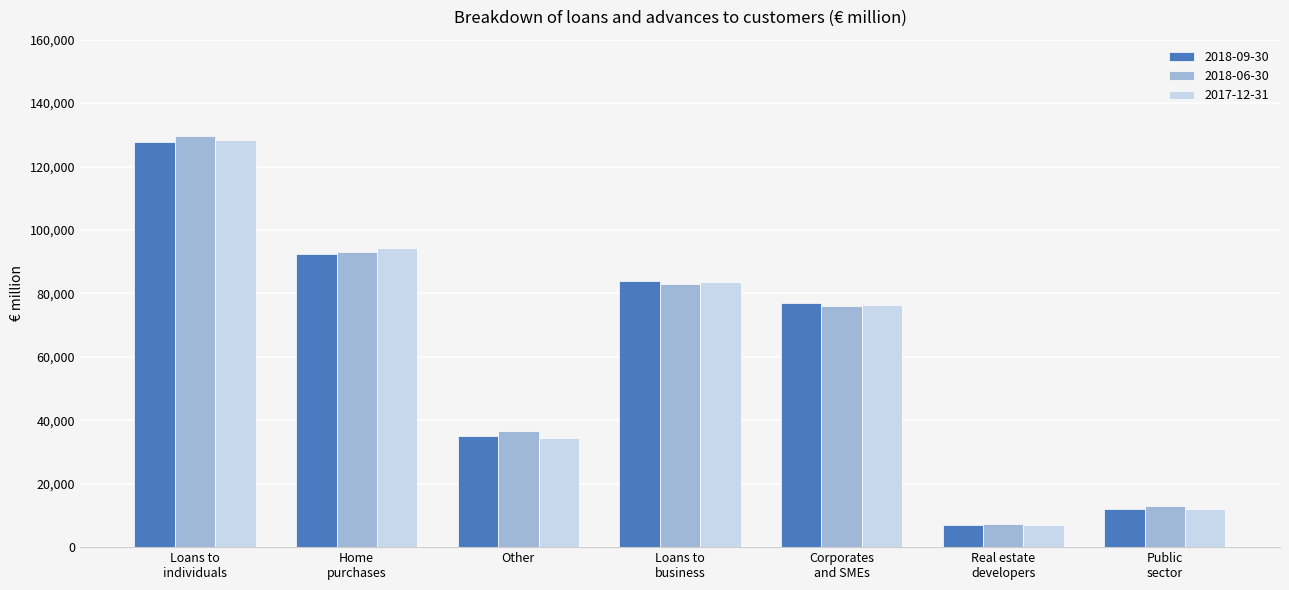

What value does the 2018-09-30 series have at Other, to the nearest 50?

35150